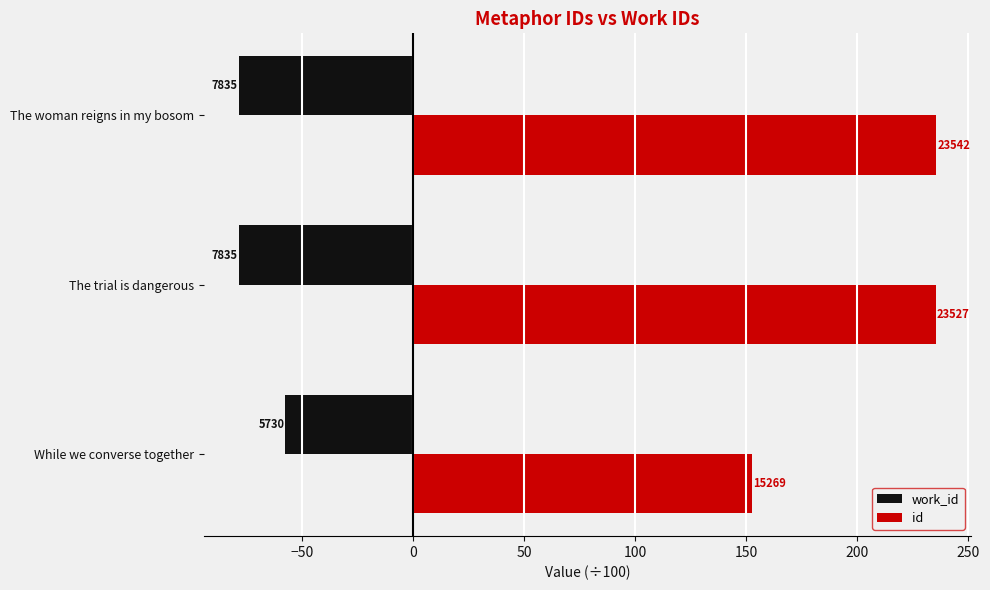

Reading right to left, list all the values displayed in this chart.

work_id: -78.3	-78.3	-57.3
id: 235.4	235.3	152.7